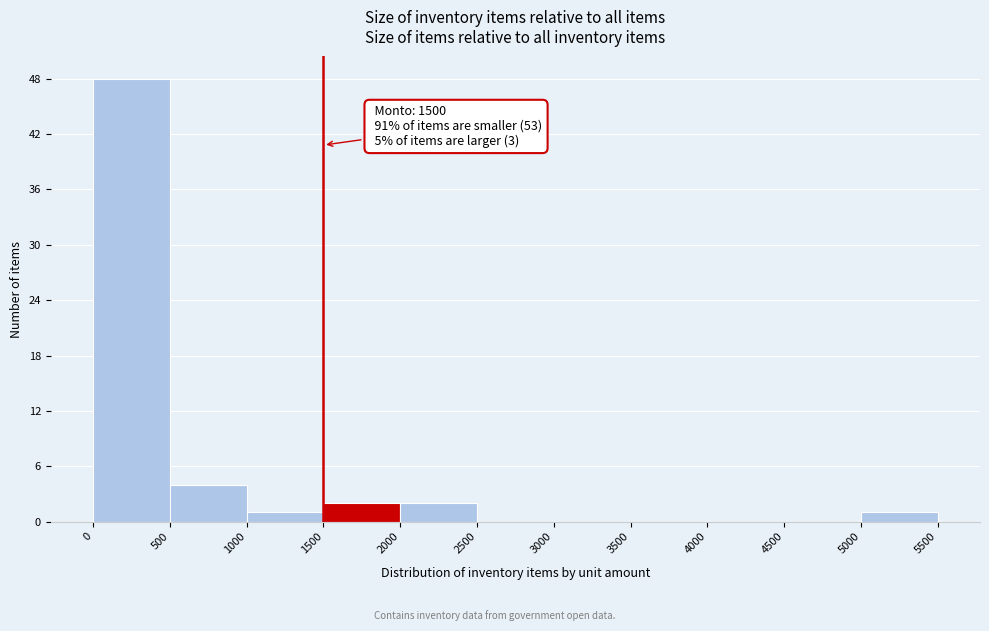

Over which range of the x-axis is the bar tallest?

0 to 500